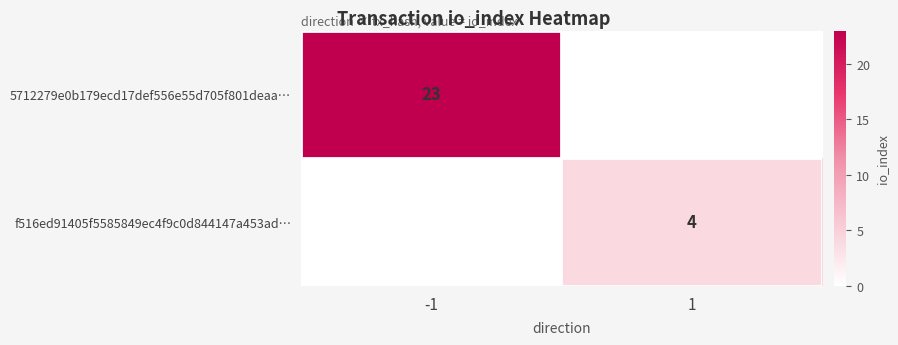

At how many categories does at least one series exceed 10?

1